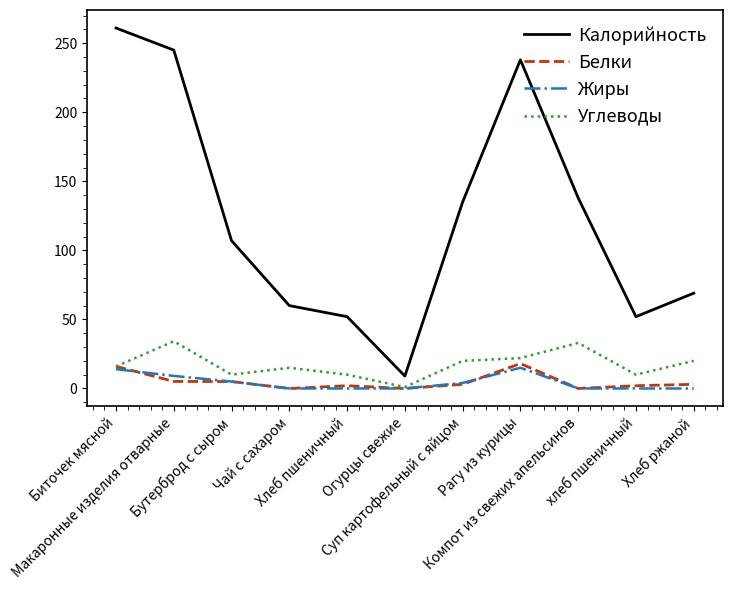

Is this an area chart (filled region under the line)?

No